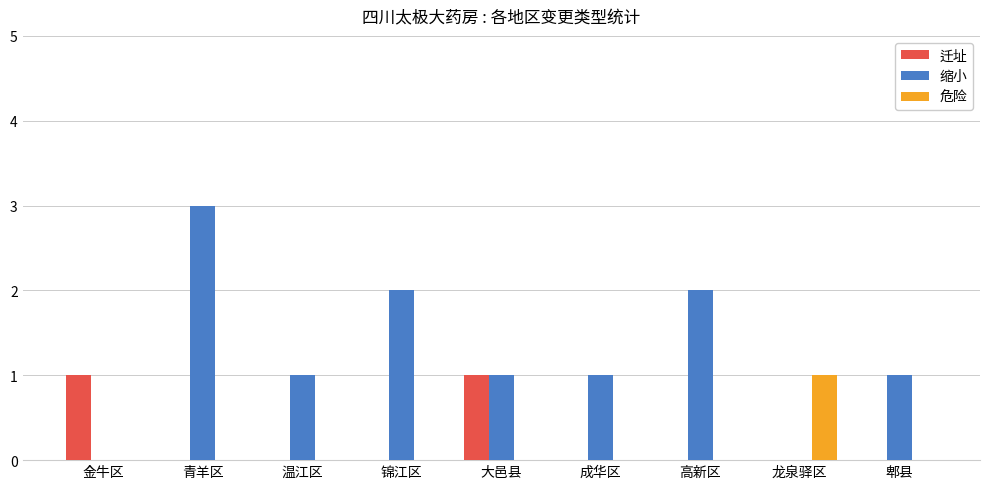

Count the 危险 values in the range 0 to 1.

9